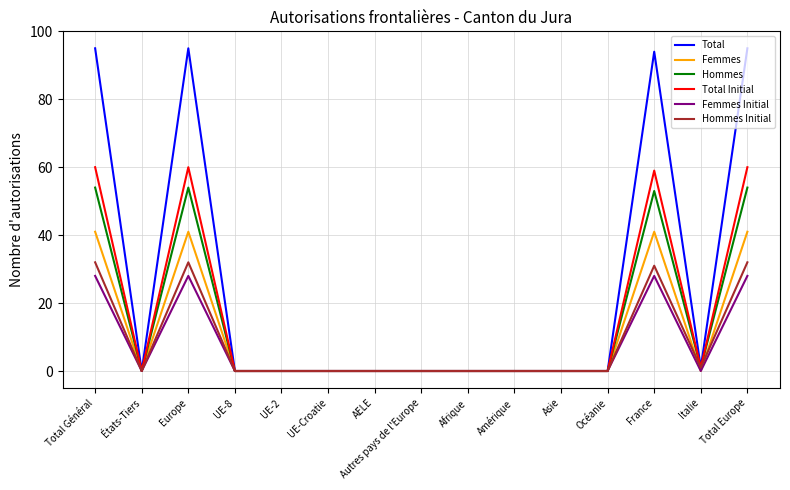

What position from the right is France?

3